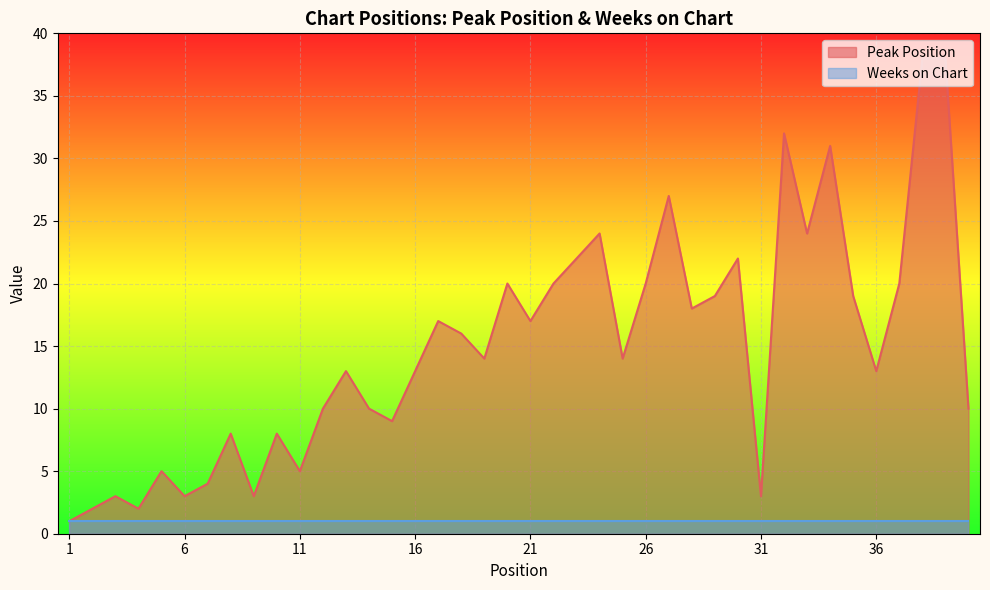

True or false: there are more than 0 points higher than both neighbors.

True